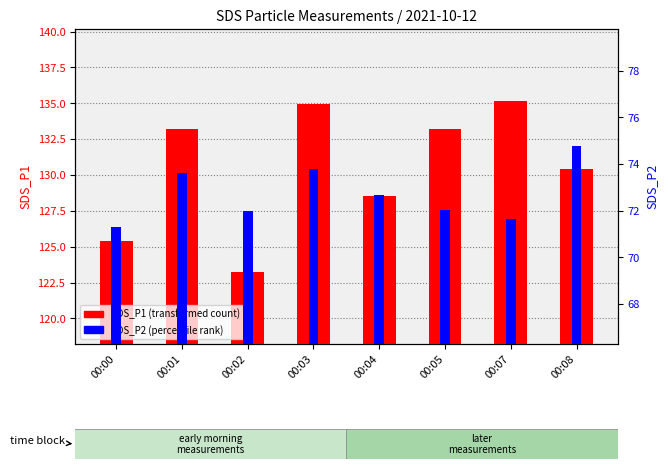

Rank the series by their maximum value, from lowest to highest.

SDS_P2, SDS_P1